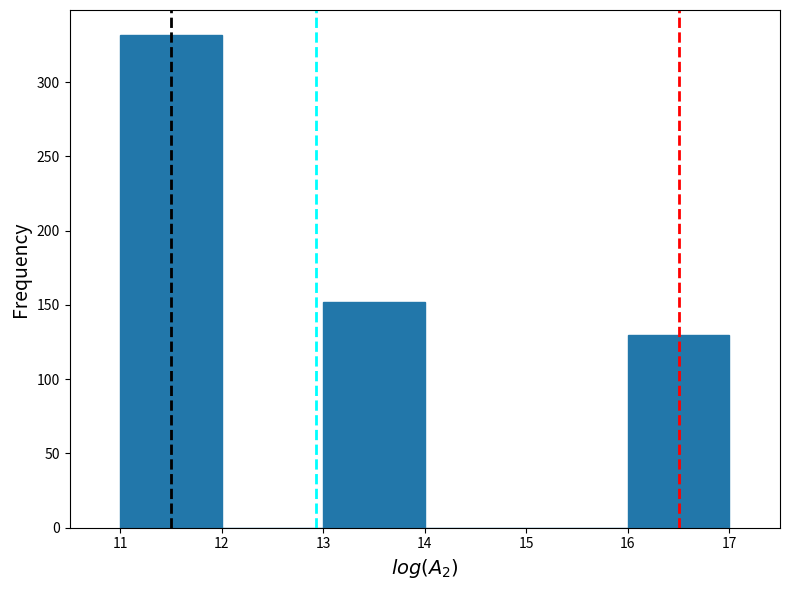

Reading left to right, list every bar in this chart as the range it spans on the x-axis followed by its height. The values are not printed on the chart, so give them approximately, as read against the axis.

11 to 12: 330
12 to 13: 0
13 to 14: 150
14 to 15: 0
15 to 16: 0
16 to 17: 130